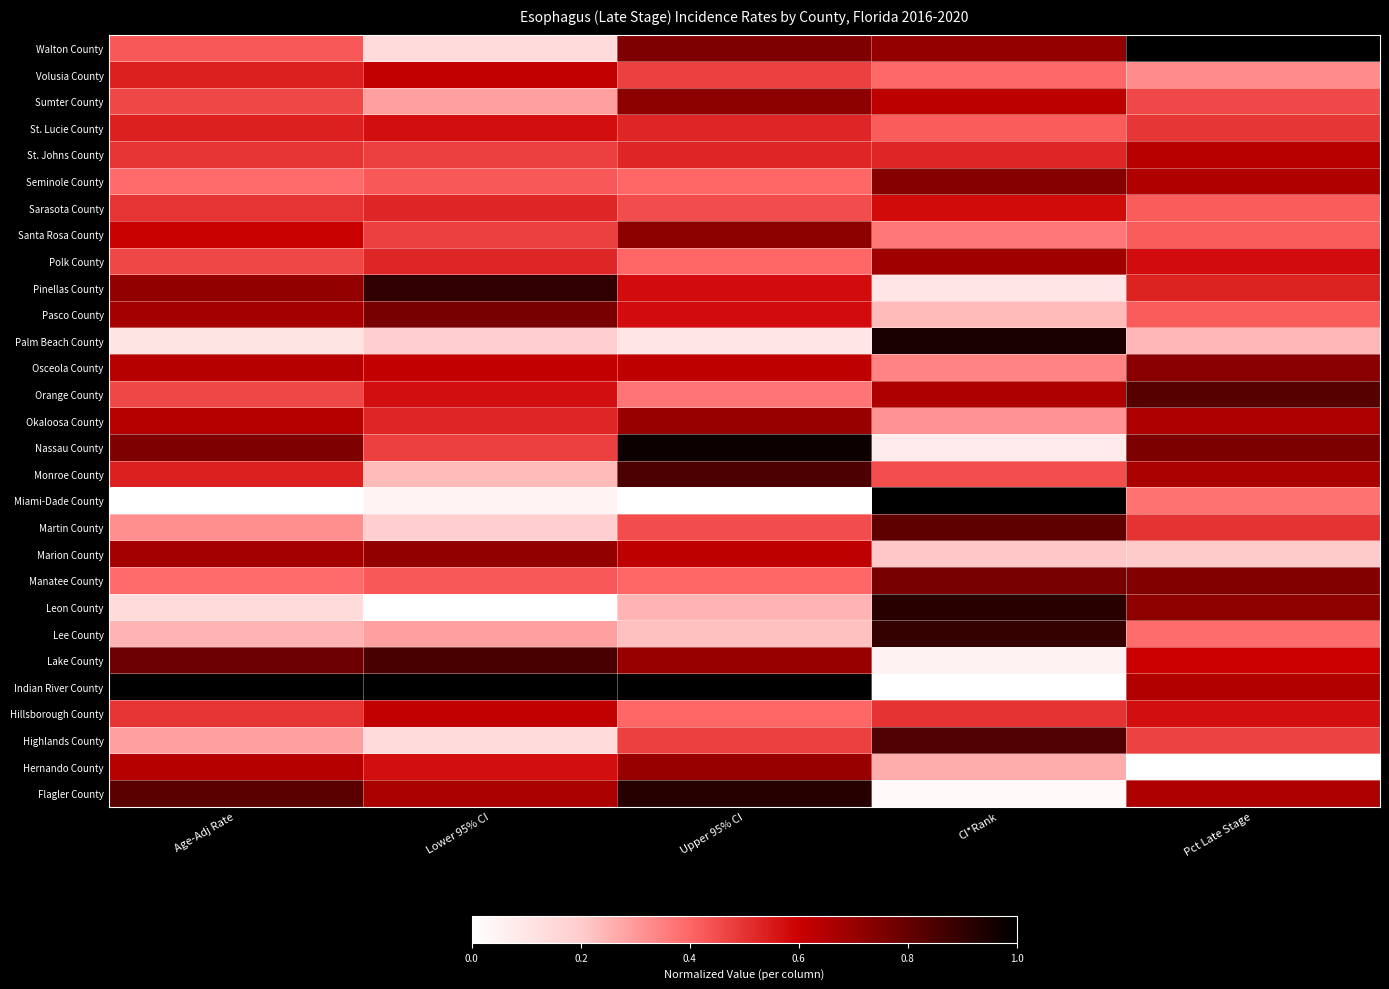

Reading left to right, extract all data points from this chart.

Walton County: Age-Adj Rate=0.4	Lower 95% CI=0.1	Upper 95% CI=0.8	CI*Rank=0.7	Pct Late Stage=1.0
Volusia County: Age-Adj Rate=0.5	Lower 95% CI=0.6	Upper 95% CI=0.5	CI*Rank=0.4	Pct Late Stage=0.3
Sumter County: Age-Adj Rate=0.5	Lower 95% CI=0.3	Upper 95% CI=0.7	CI*Rank=0.6	Pct Late Stage=0.5
St. Lucie County: Age-Adj Rate=0.5	Lower 95% CI=0.6	Upper 95% CI=0.5	CI*Rank=0.4	Pct Late Stage=0.5
St. Johns County: Age-Adj Rate=0.5	Lower 95% CI=0.5	Upper 95% CI=0.5	CI*Rank=0.5	Pct Late Stage=0.6
Seminole County: Age-Adj Rate=0.4	Lower 95% CI=0.4	Upper 95% CI=0.4	CI*Rank=0.7	Pct Late Stage=0.7
Sarasota County: Age-Adj Rate=0.5	Lower 95% CI=0.5	Upper 95% CI=0.5	CI*Rank=0.6	Pct Late Stage=0.4
Santa Rosa County: Age-Adj Rate=0.6	Lower 95% CI=0.5	Upper 95% CI=0.7	CI*Rank=0.4	Pct Late Stage=0.4
Polk County: Age-Adj Rate=0.5	Lower 95% CI=0.5	Upper 95% CI=0.4	CI*Rank=0.7	Pct Late Stage=0.6
Pinellas County: Age-Adj Rate=0.7	Lower 95% CI=0.9	Upper 95% CI=0.6	CI*Rank=0.1	Pct Late Stage=0.5
Pasco County: Age-Adj Rate=0.7	Lower 95% CI=0.8	Upper 95% CI=0.6	CI*Rank=0.2	Pct Late Stage=0.4
Palm Beach County: Age-Adj Rate=0.1	Lower 95% CI=0.2	Upper 95% CI=0.1	CI*Rank=0.9	Pct Late Stage=0.2
Osceola County: Age-Adj Rate=0.6	Lower 95% CI=0.6	Upper 95% CI=0.6	CI*Rank=0.3	Pct Late Stage=0.7
Orange County: Age-Adj Rate=0.5	Lower 95% CI=0.6	Upper 95% CI=0.4	CI*Rank=0.7	Pct Late Stage=0.8
Okaloosa County: Age-Adj Rate=0.6	Lower 95% CI=0.5	Upper 95% CI=0.7	CI*Rank=0.3	Pct Late Stage=0.7
Nassau County: Age-Adj Rate=0.8	Lower 95% CI=0.5	Upper 95% CI=1.0	CI*Rank=0.1	Pct Late Stage=0.8
Monroe County: Age-Adj Rate=0.5	Lower 95% CI=0.2	Upper 95% CI=0.9	CI*Rank=0.4	Pct Late Stage=0.7
Miami-Dade County: Age-Adj Rate=0.0	Lower 95% CI=0.0	Upper 95% CI=0.0	CI*Rank=1.0	Pct Late Stage=0.4
Martin County: Age-Adj Rate=0.3	Lower 95% CI=0.2	Upper 95% CI=0.5	CI*Rank=0.8	Pct Late Stage=0.5
Marion County: Age-Adj Rate=0.7	Lower 95% CI=0.7	Upper 95% CI=0.6	CI*Rank=0.2	Pct Late Stage=0.2
Manatee County: Age-Adj Rate=0.4	Lower 95% CI=0.4	Upper 95% CI=0.4	CI*Rank=0.8	Pct Late Stage=0.7
Leon County: Age-Adj Rate=0.1	Lower 95% CI=0.0	Upper 95% CI=0.2	CI*Rank=0.9	Pct Late Stage=0.7
Lee County: Age-Adj Rate=0.2	Lower 95% CI=0.3	Upper 95% CI=0.2	CI*Rank=0.9	Pct Late Stage=0.4
Lake County: Age-Adj Rate=0.8	Lower 95% CI=0.9	Upper 95% CI=0.7	CI*Rank=0.1	Pct Late Stage=0.6
Indian River County: Age-Adj Rate=1.0	Lower 95% CI=1.0	Upper 95% CI=1.0	CI*Rank=0.0	Pct Late Stage=0.6
Hillsborough County: Age-Adj Rate=0.5	Lower 95% CI=0.6	Upper 95% CI=0.4	CI*Rank=0.5	Pct Late Stage=0.6
Highlands County: Age-Adj Rate=0.3	Lower 95% CI=0.1	Upper 95% CI=0.5	CI*Rank=0.8	Pct Late Stage=0.5
Hernando County: Age-Adj Rate=0.6	Lower 95% CI=0.6	Upper 95% CI=0.7	CI*Rank=0.3	Pct Late Stage=0.0
Flagler County: Age-Adj Rate=0.8	Lower 95% CI=0.7	Upper 95% CI=0.9	CI*Rank=0.0	Pct Late Stage=0.7